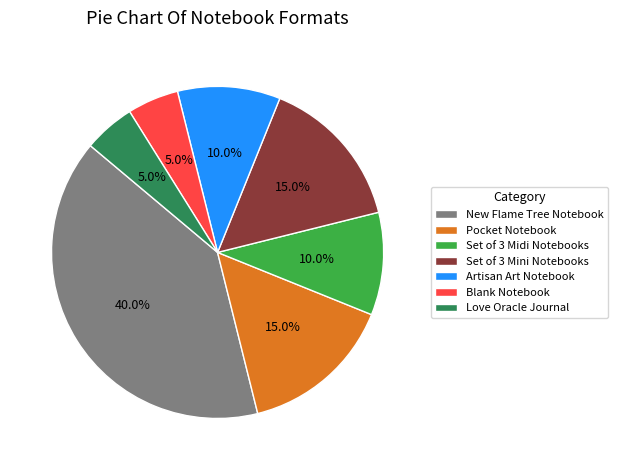

To the nearest percent, what percentage of the pie is Blank Notebook?

5%